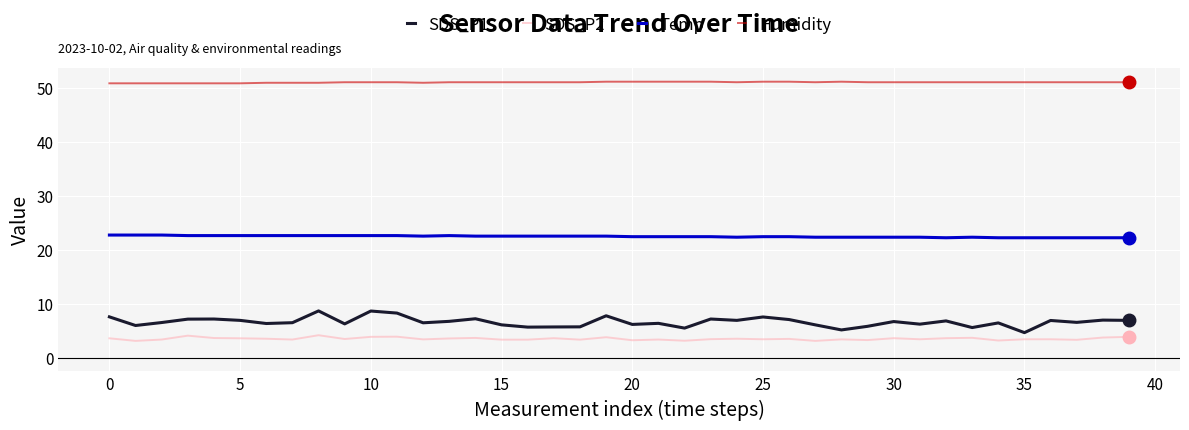

Which series has the largest total across all categories?

Humidity